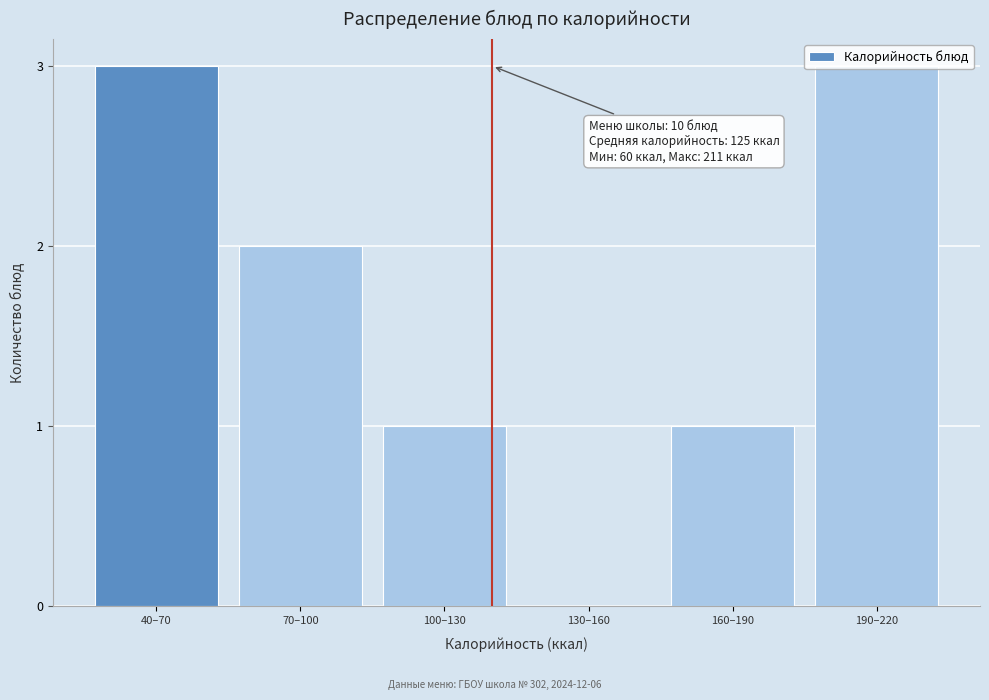

What is the sum of the values at 190–220 and 100–130?

4